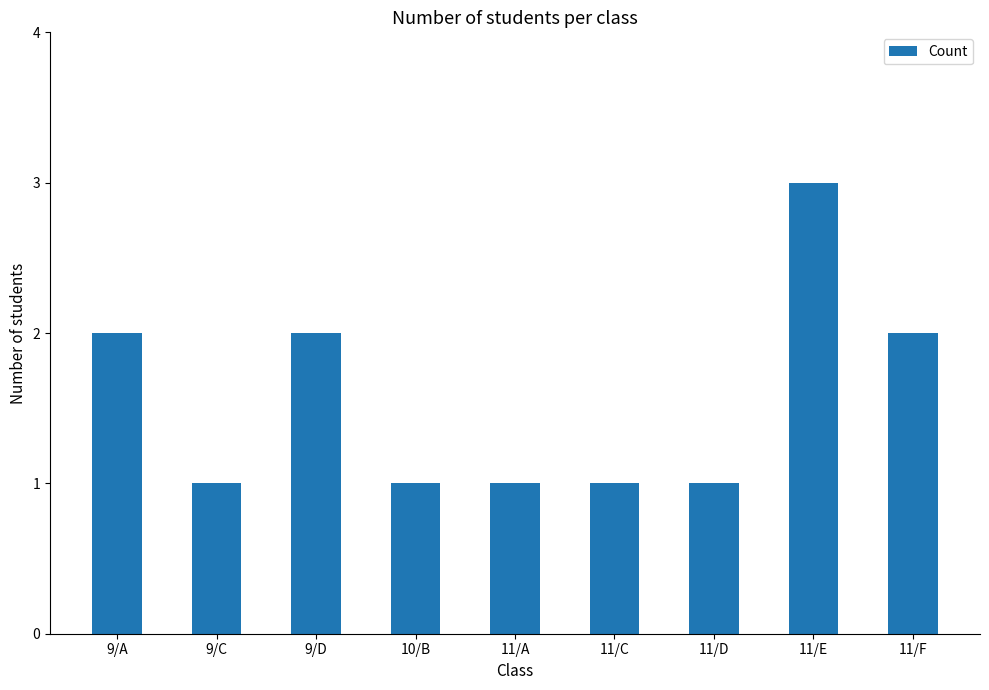

What is the label of the 1st bar from the left?

9/A